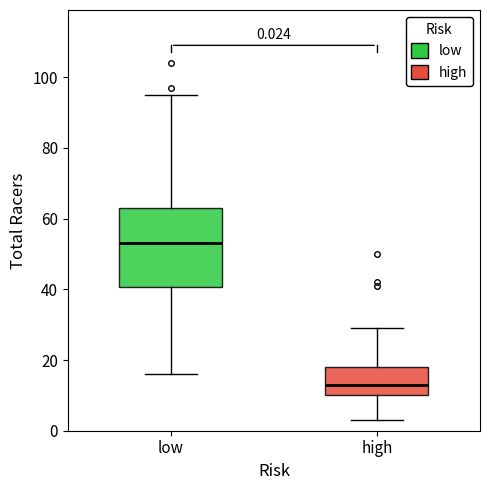

Which box has the highest median line?

low